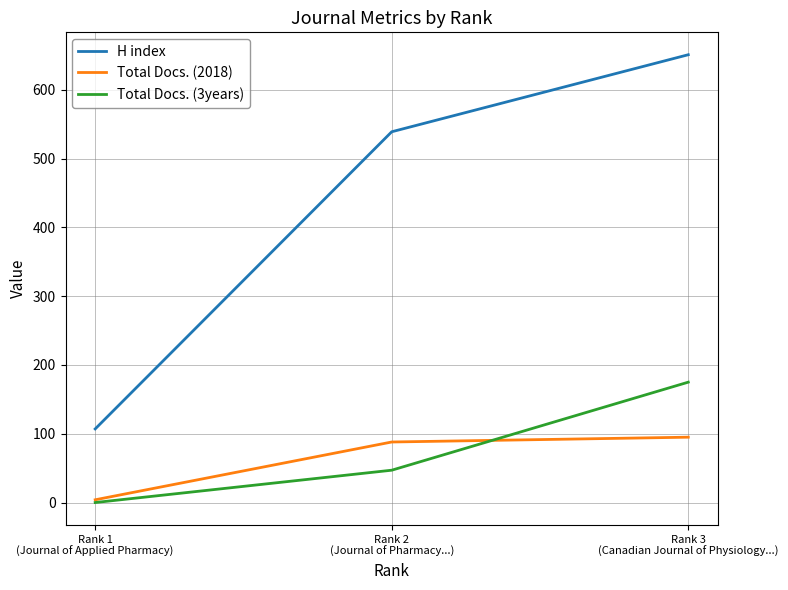

Which series has the largest range (max minus min)?

H index